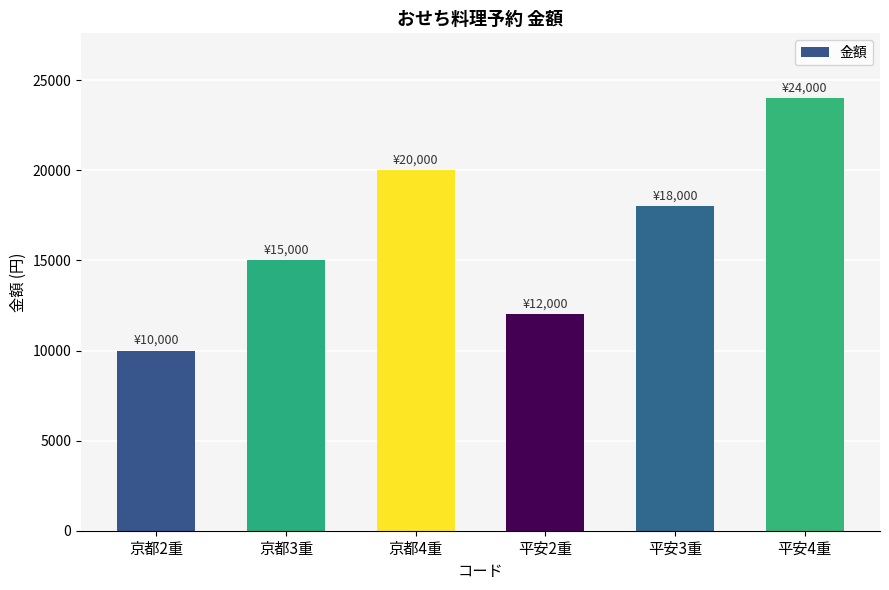

Which label corresponds to the largest value in the chart?

平安4重